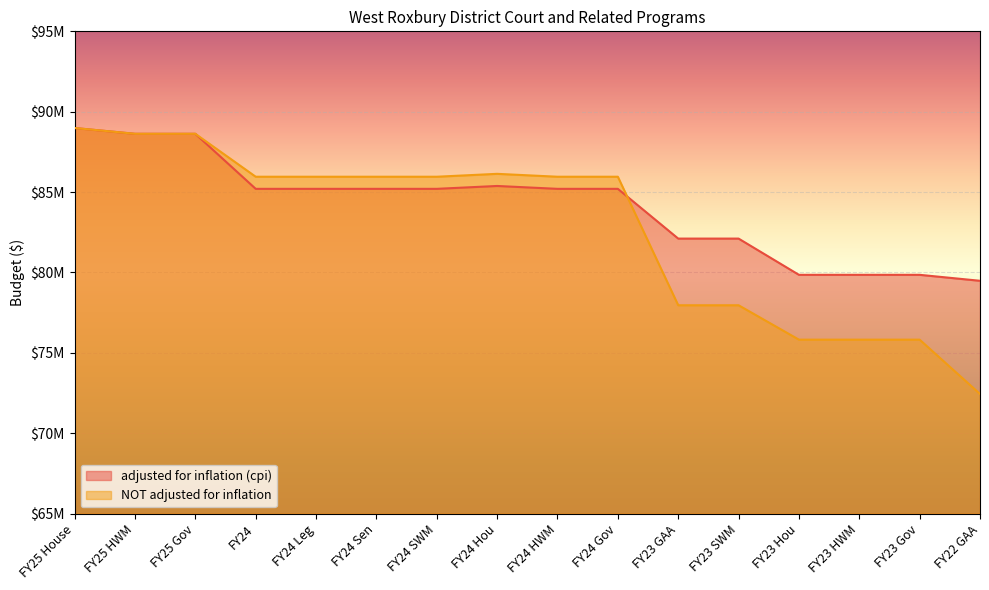

Where is the first local minimum for NOT adjusted for inflation?

FY25 HWM